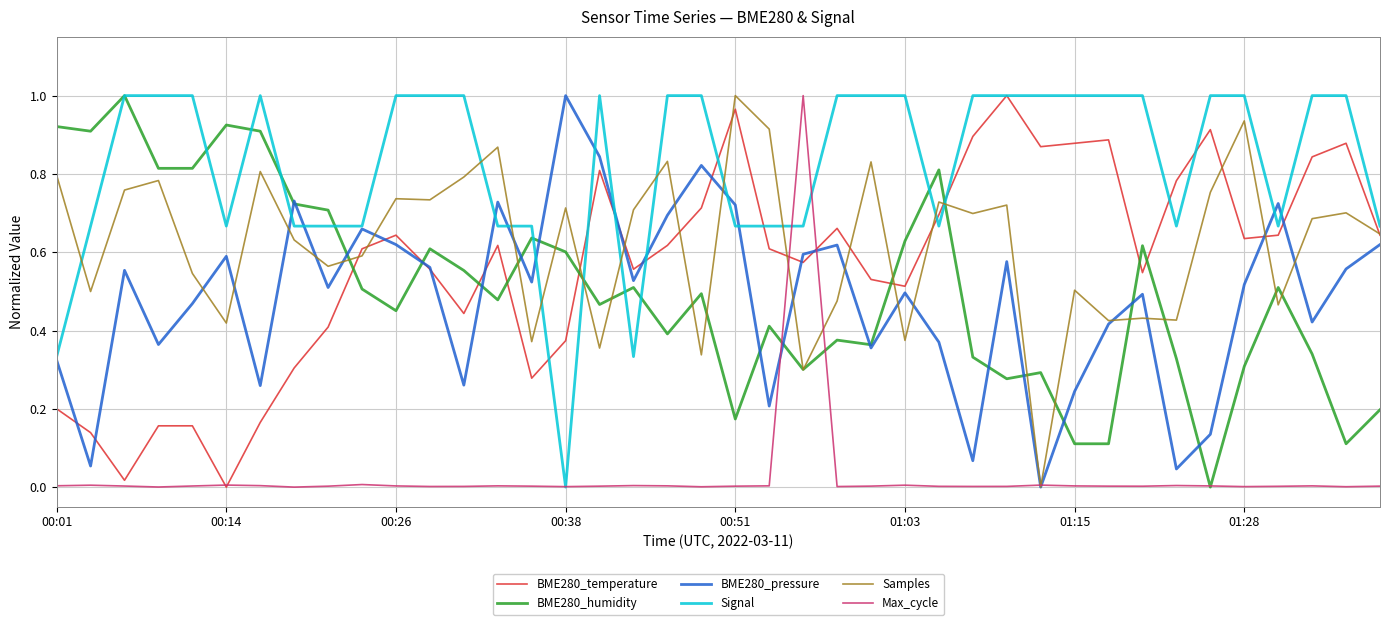

Which series has the largest total across all categories?

Signal